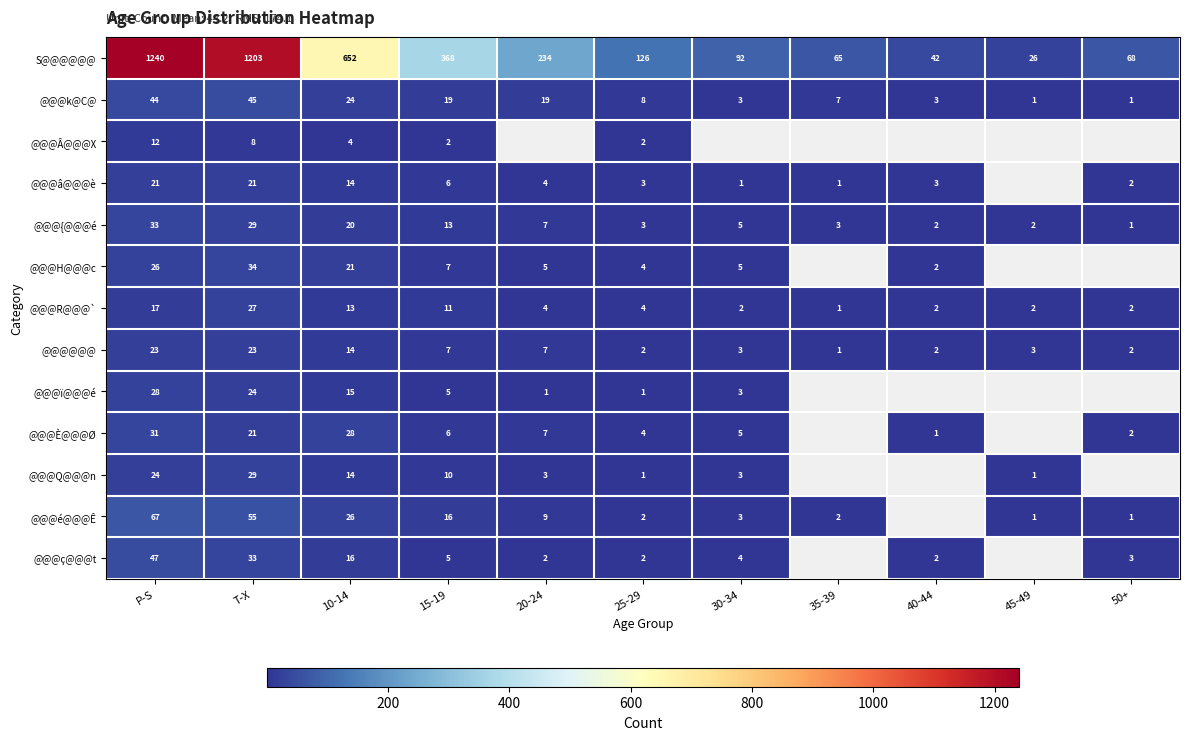

Read the @@@k@C@ value at 10-14, to the nearest 5.

25